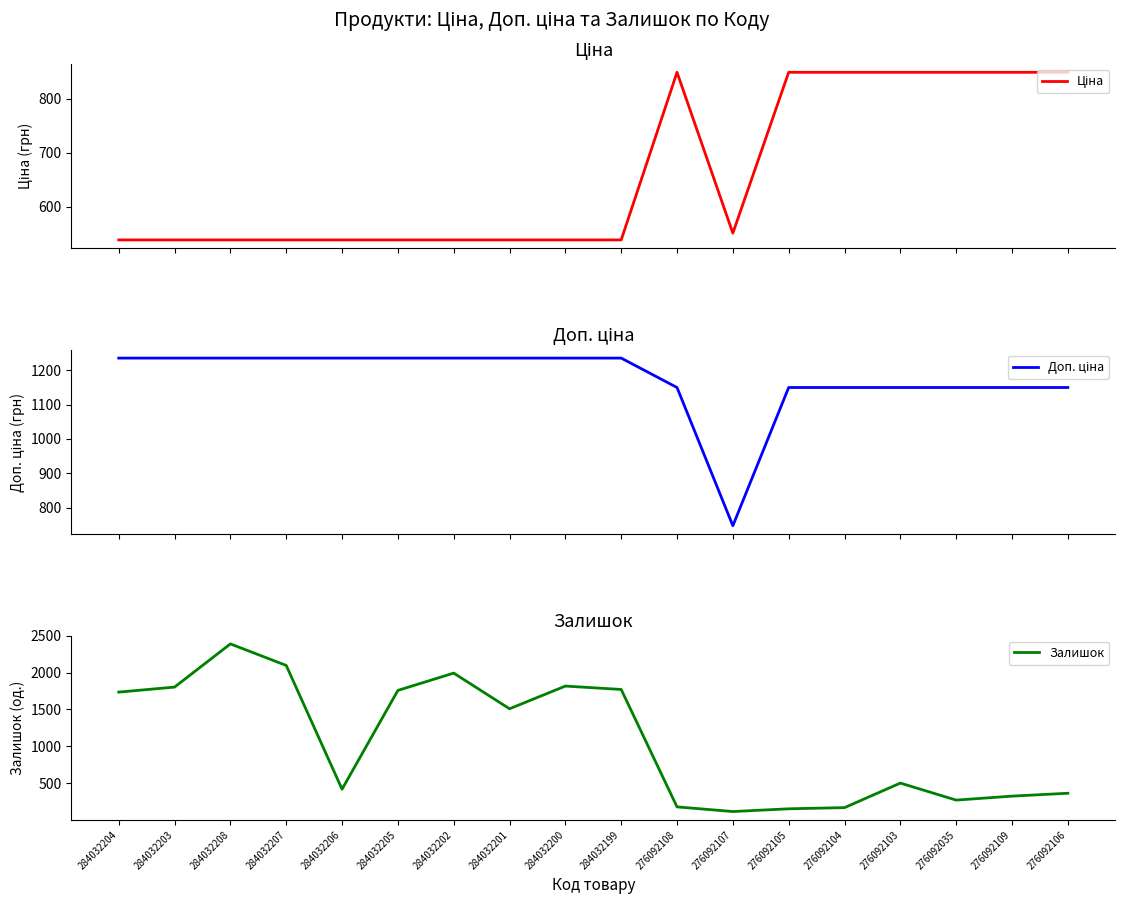

At 276092035, list the series in order from smallest to largest.

Залишок, Ціна, Доп. ціна